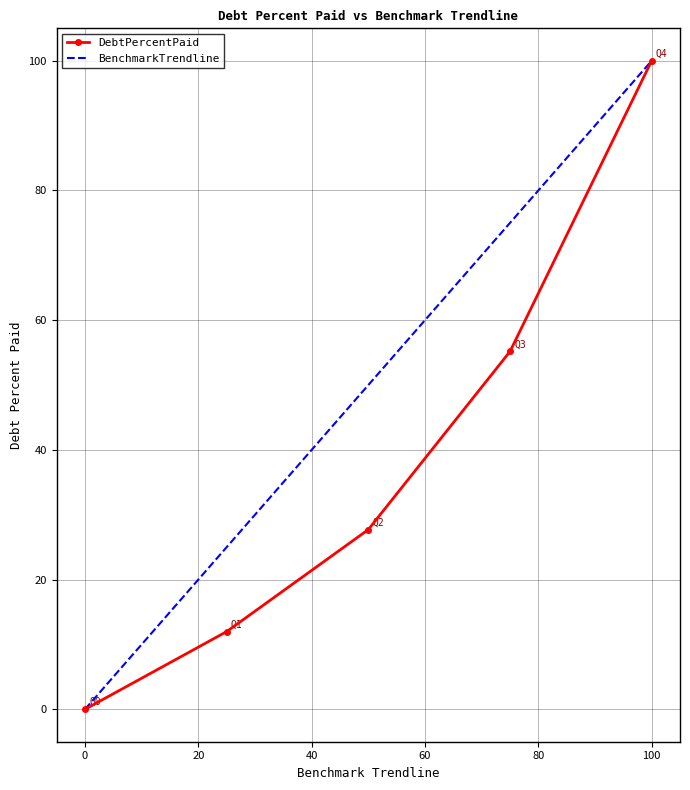

What is the maximum value shown in the chart?

100.0